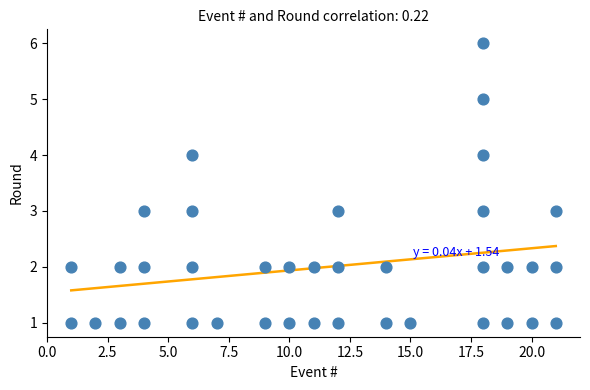

What is the range of Y values (max minus min)?

5